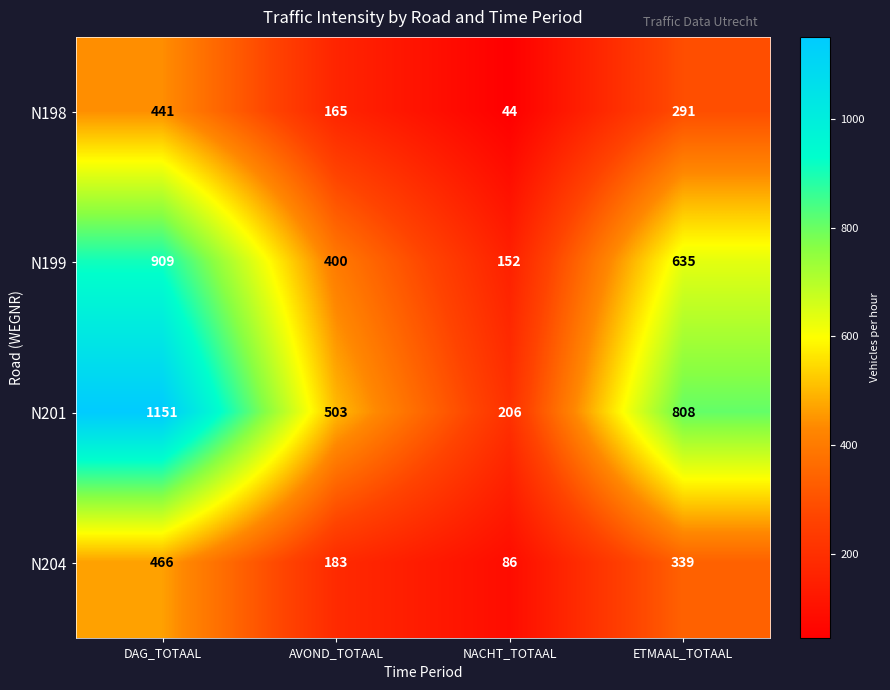

Which category has the highest value across all series?

DAG_TOTAAL